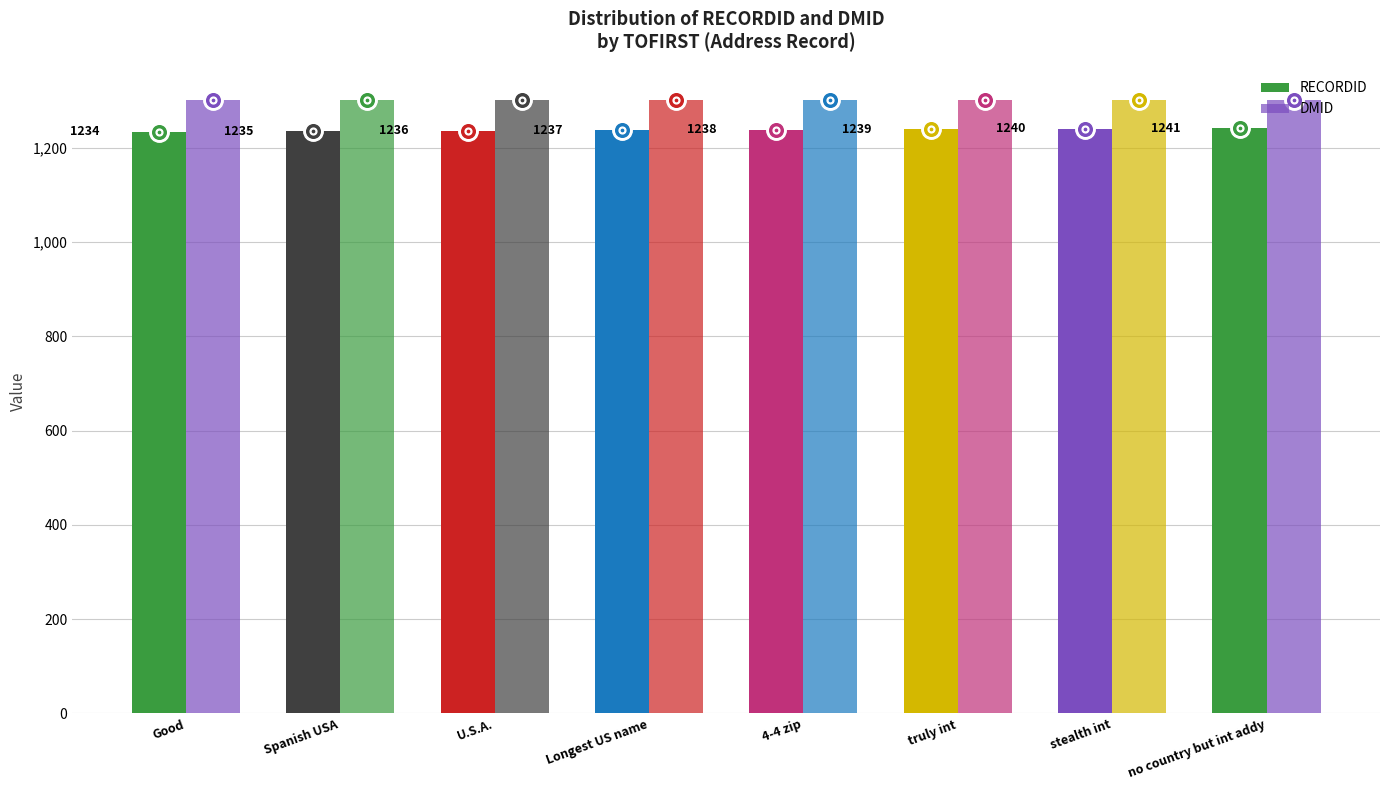

At which category is the sum across all series the highest?

no country but int addy